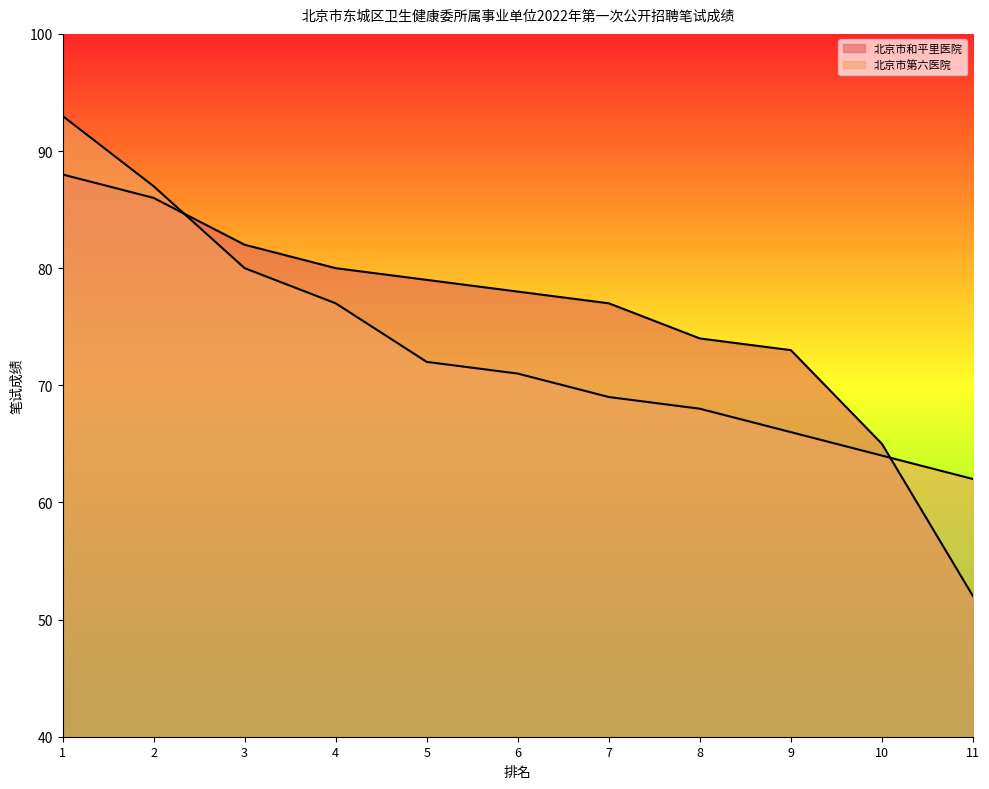

Does the chart have visible grid lines?

No